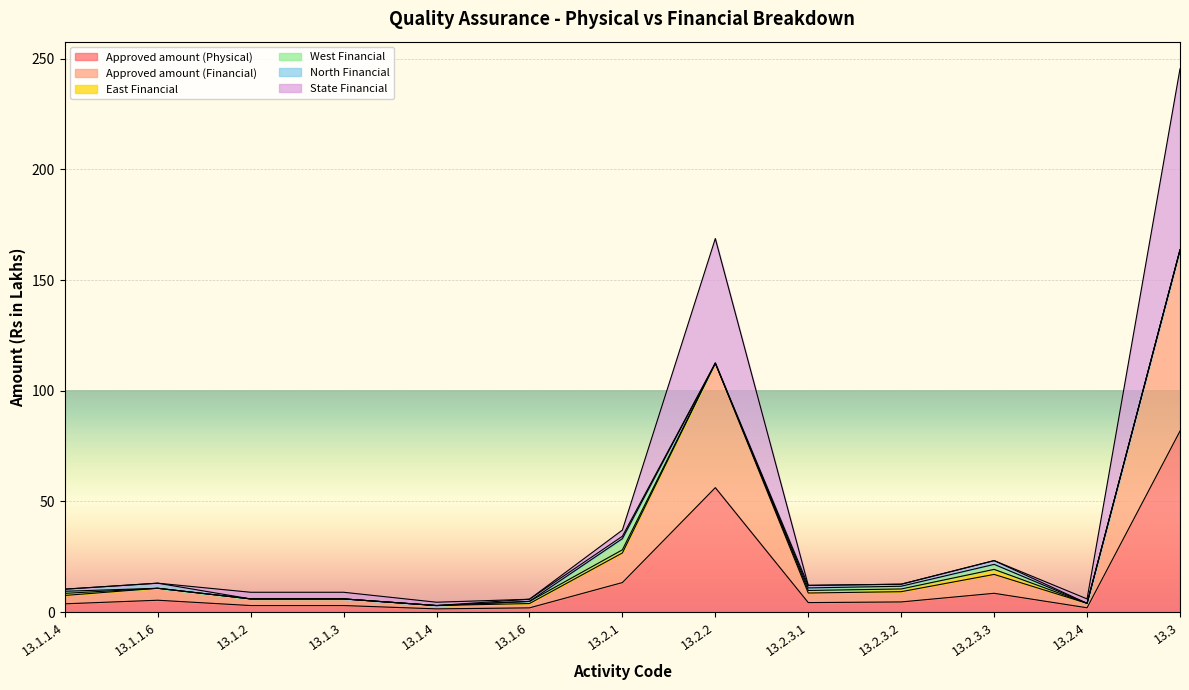

Does the chart display data point markers on the line(s)?

No